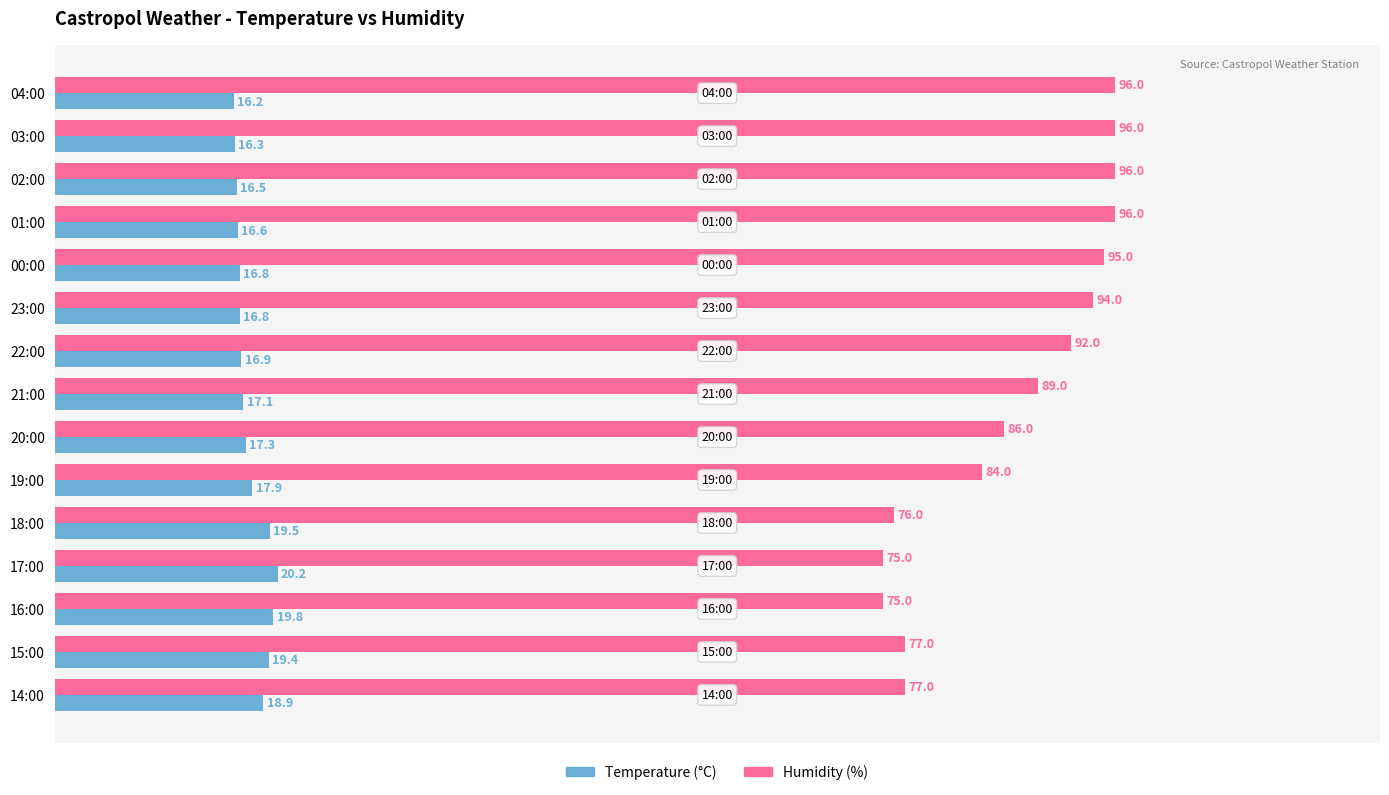

List the series in order of their overall mean, highest first.

Humidity (%), Temperature (°C)